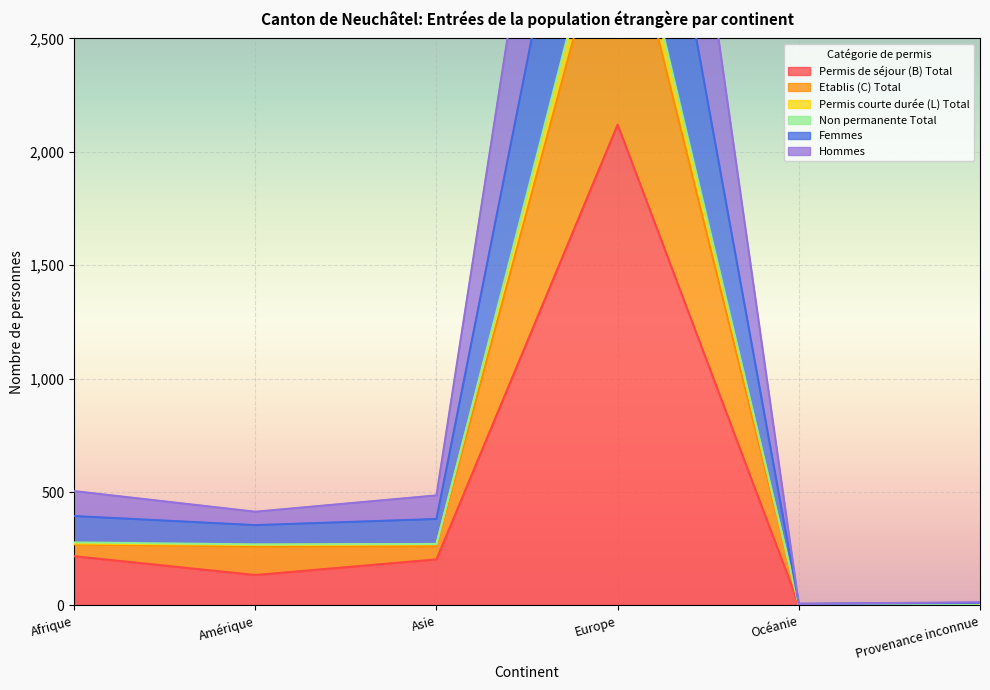

Reading left to right, extract all data points from this chart.

Permis de séjour (B) Total: Afrique=217	Amérique=134	Asie=203	Europe=2120	Océanie=3	Provenance inconnue=7
Etablis (C) Total: Afrique=273	Amérique=267	Asie=271	Europe=3341	Océanie=4	Provenance inconnue=7
Permis courte durée (L) Total: Afrique=278	Amérique=269	Asie=271	Europe=3365	Océanie=4	Provenance inconnue=7
Non permanente Total: Afrique=504	Amérique=413	Asie=485	Europe=5629	Océanie=7	Provenance inconnue=14
Femmes: Afrique=394	Amérique=354	Asie=381	Europe=4411	Océanie=7	Provenance inconnue=11
Hommes: Afrique=269	Amérique=259	Asie=260	Europe=3221	Océanie=4	Provenance inconnue=7